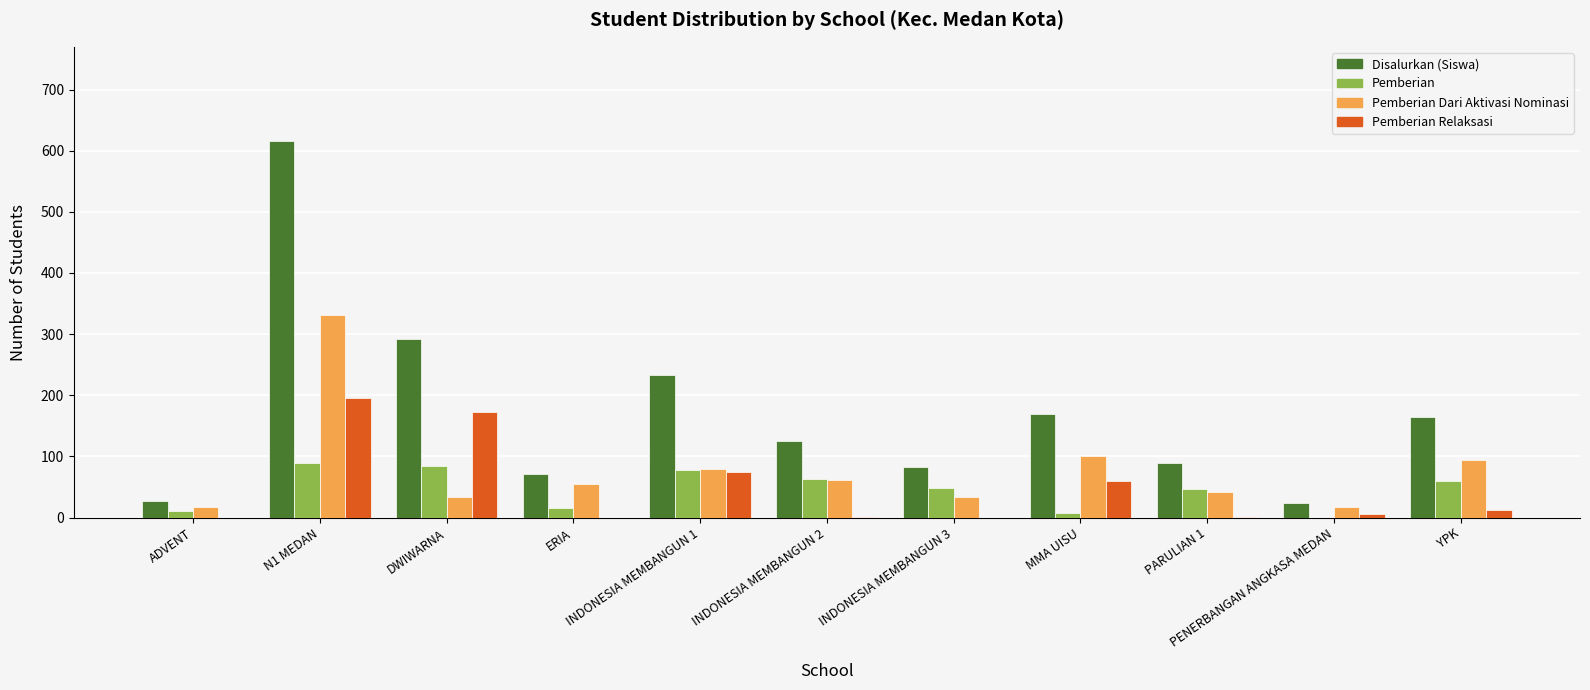

Which series has the largest total across all categories?

Disalurkan (Siswa)